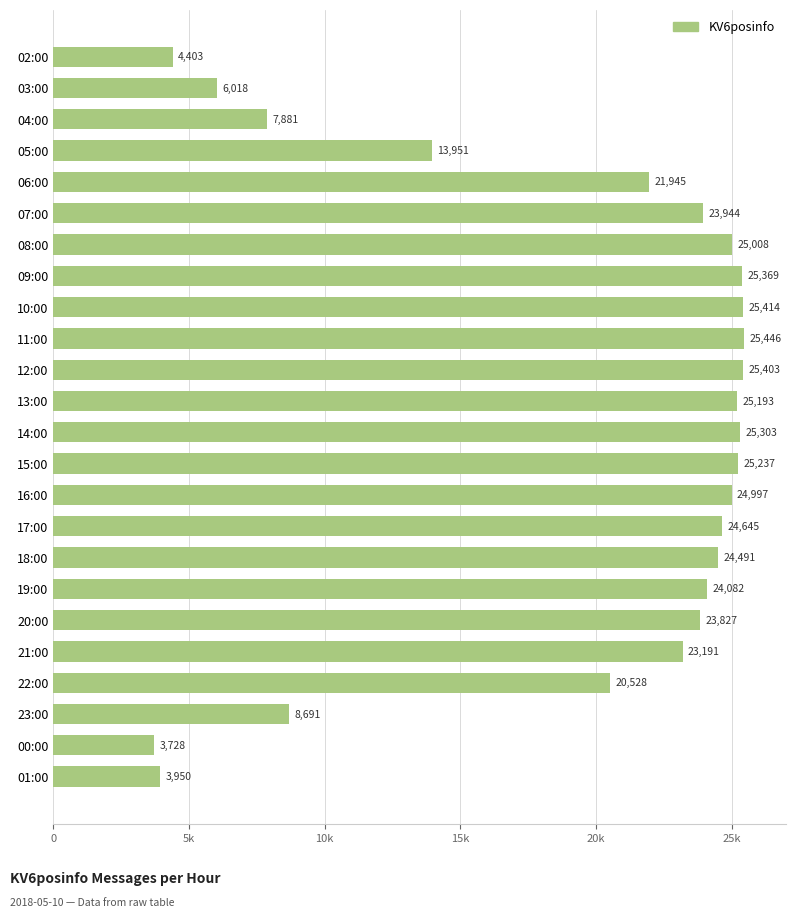

Are the bars horizontal?

Yes